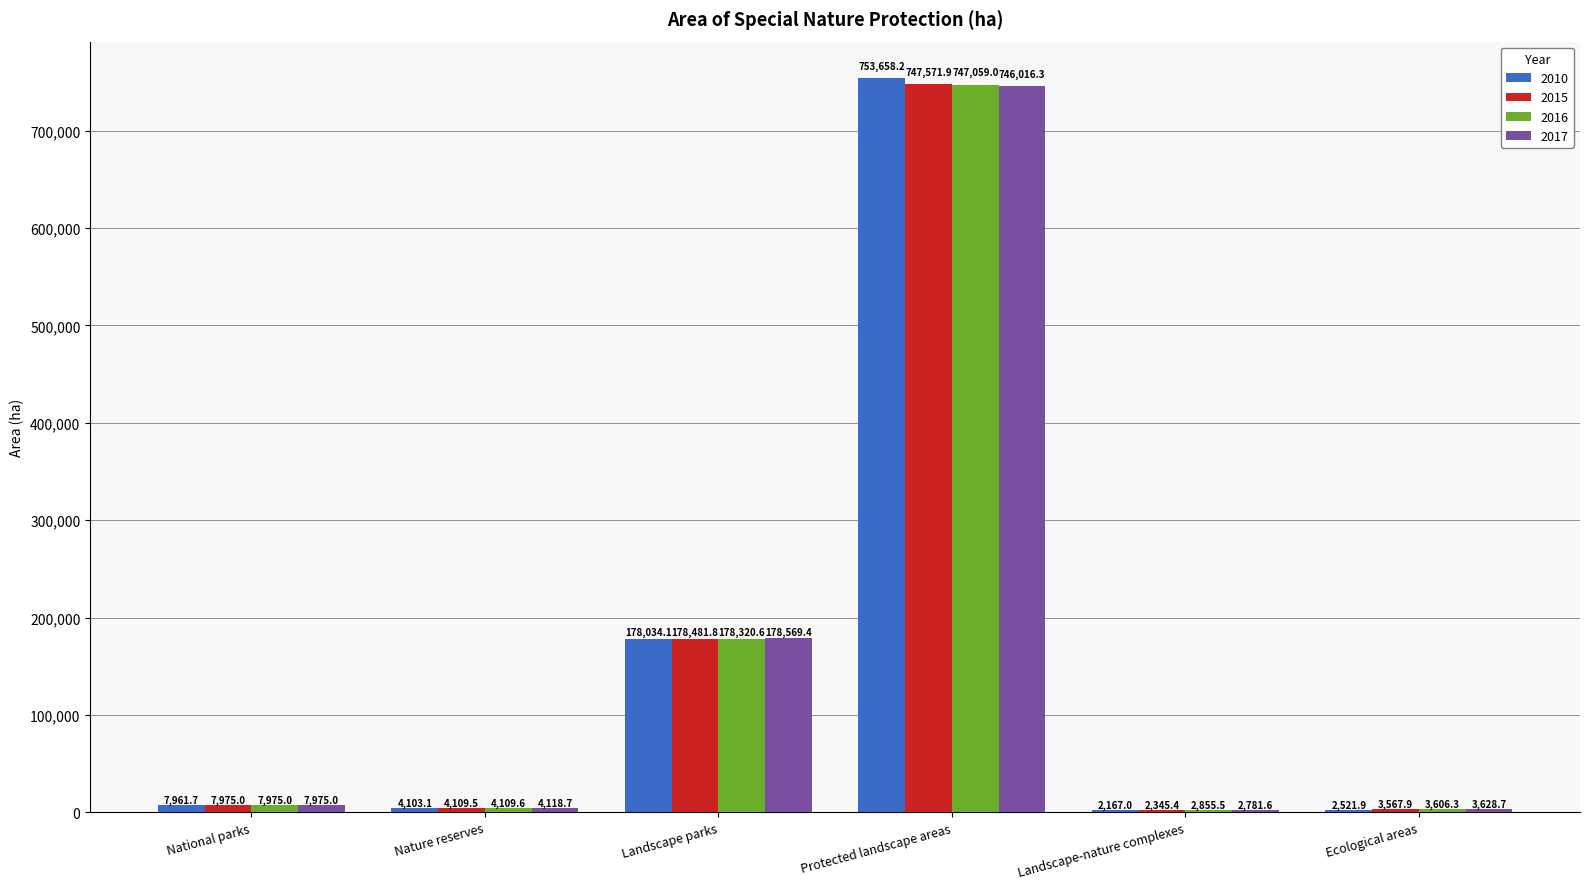

What are all the series names shown in the legend?

2010, 2015, 2016, 2017